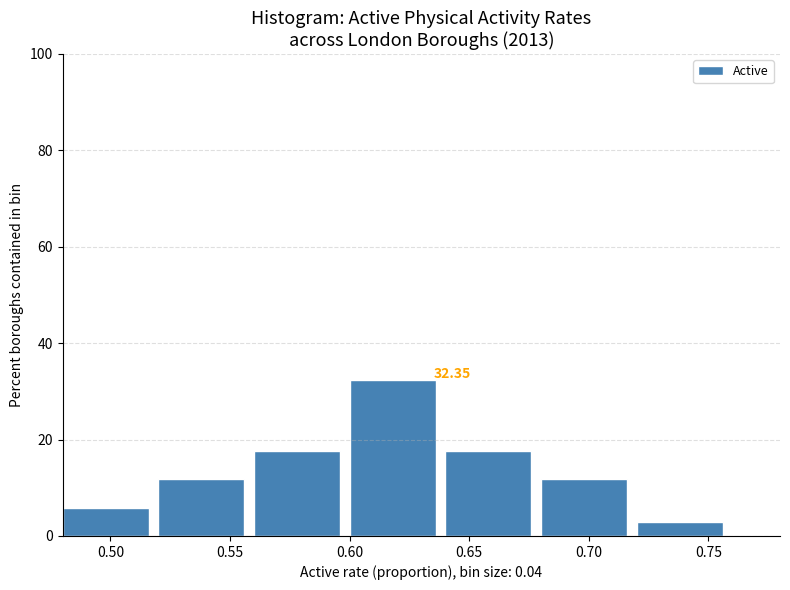

Over which range of the x-axis is the bar tallest?

0.60 to 0.64